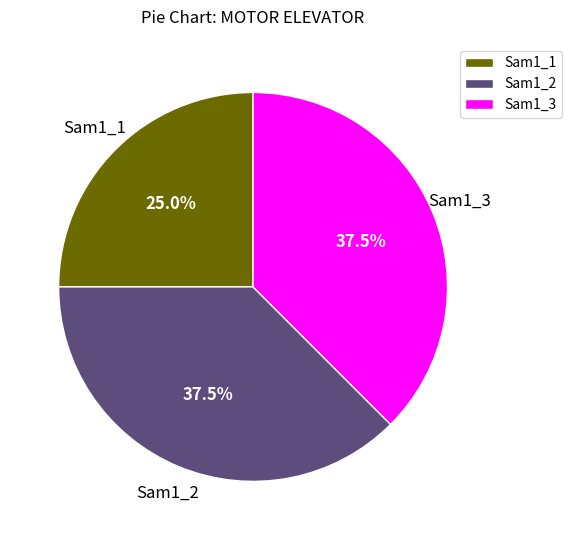

What portion of the pie excludes Sam1_3?

62.5%